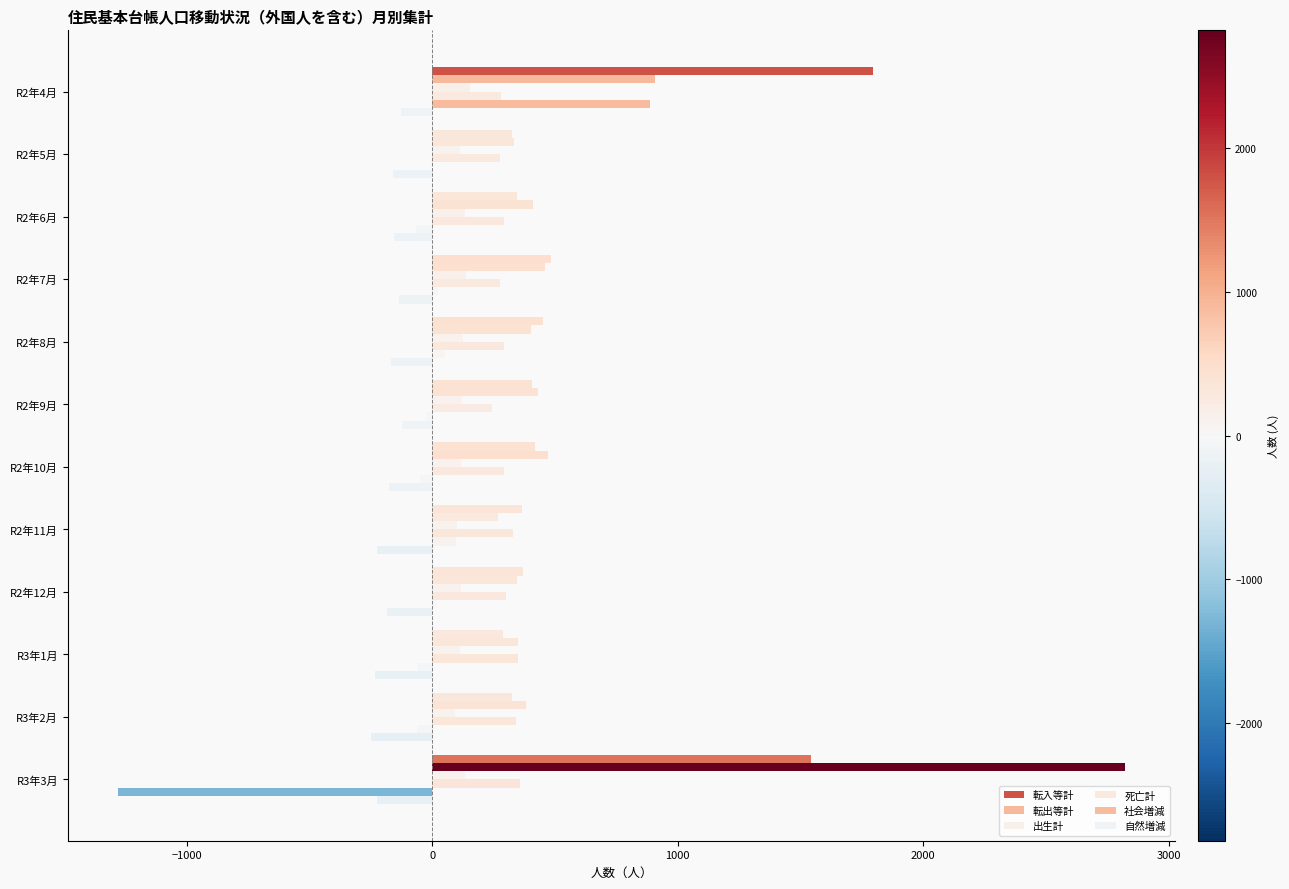

How many categories are shown in the chart?

12